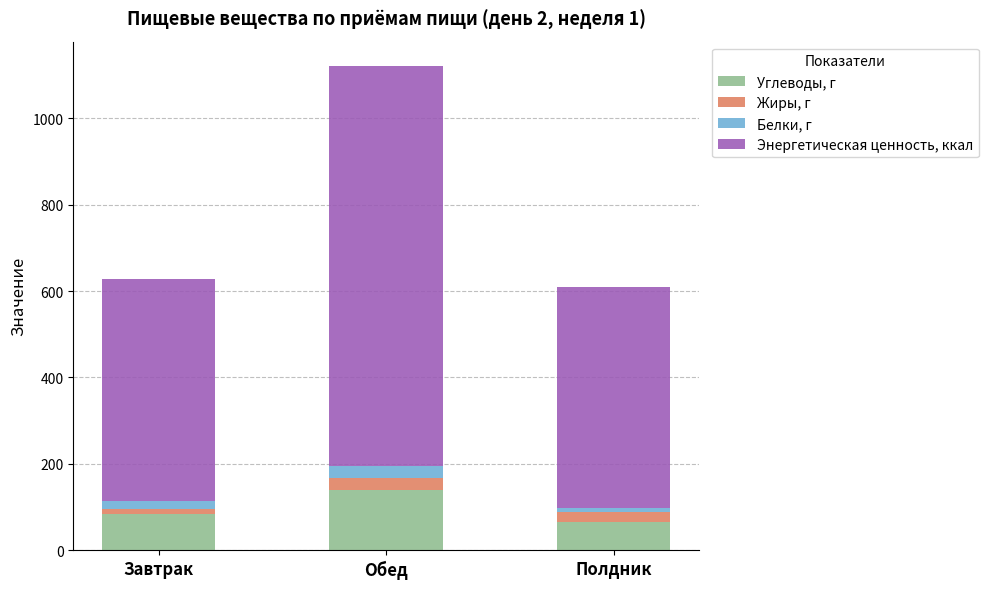

At which label is Углеводы, г closest to 102?

Завтрак